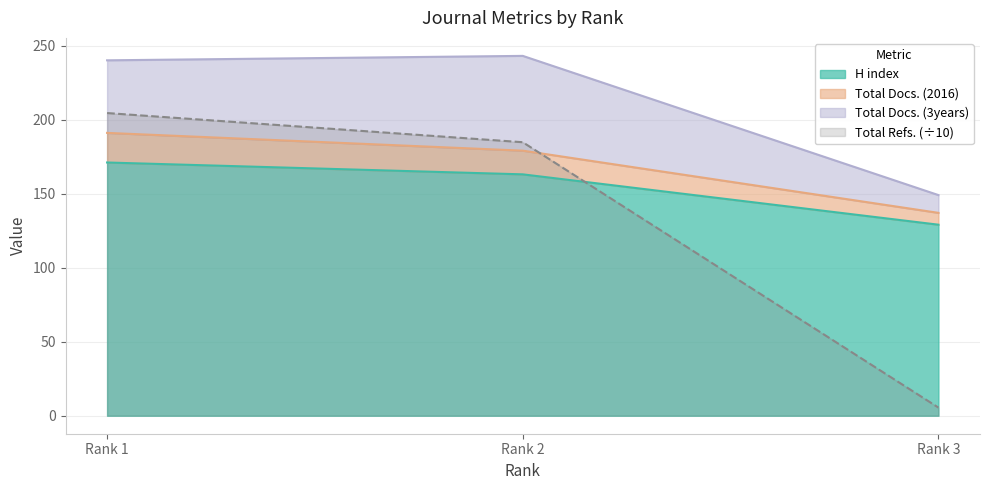

Where is H index nearest to the value 150?

Rank 2